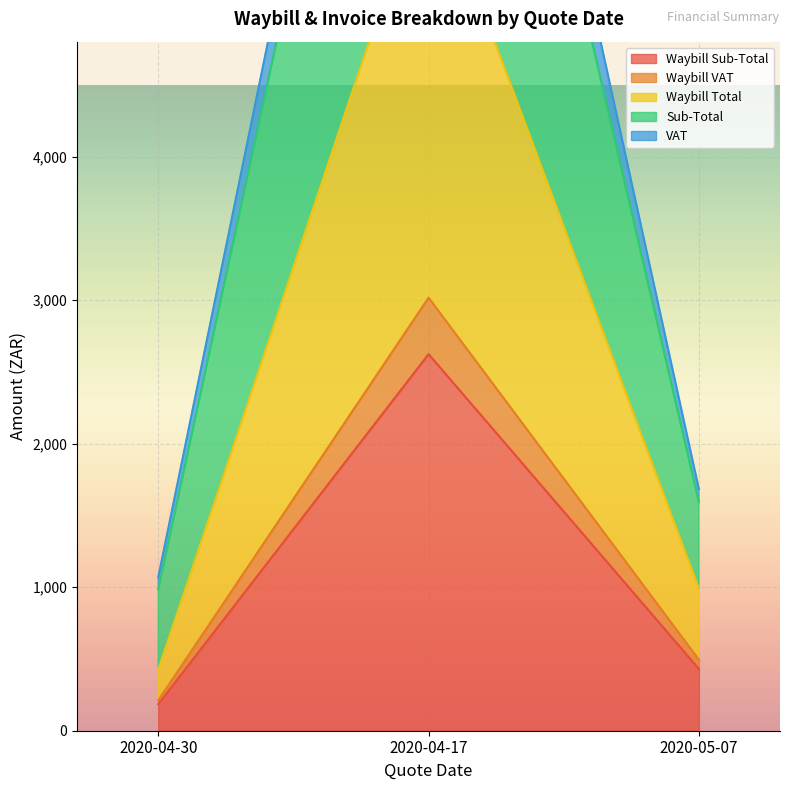

List the labels in order of VAT value, smallest first.

2020-04-30, 2020-05-07, 2020-04-17